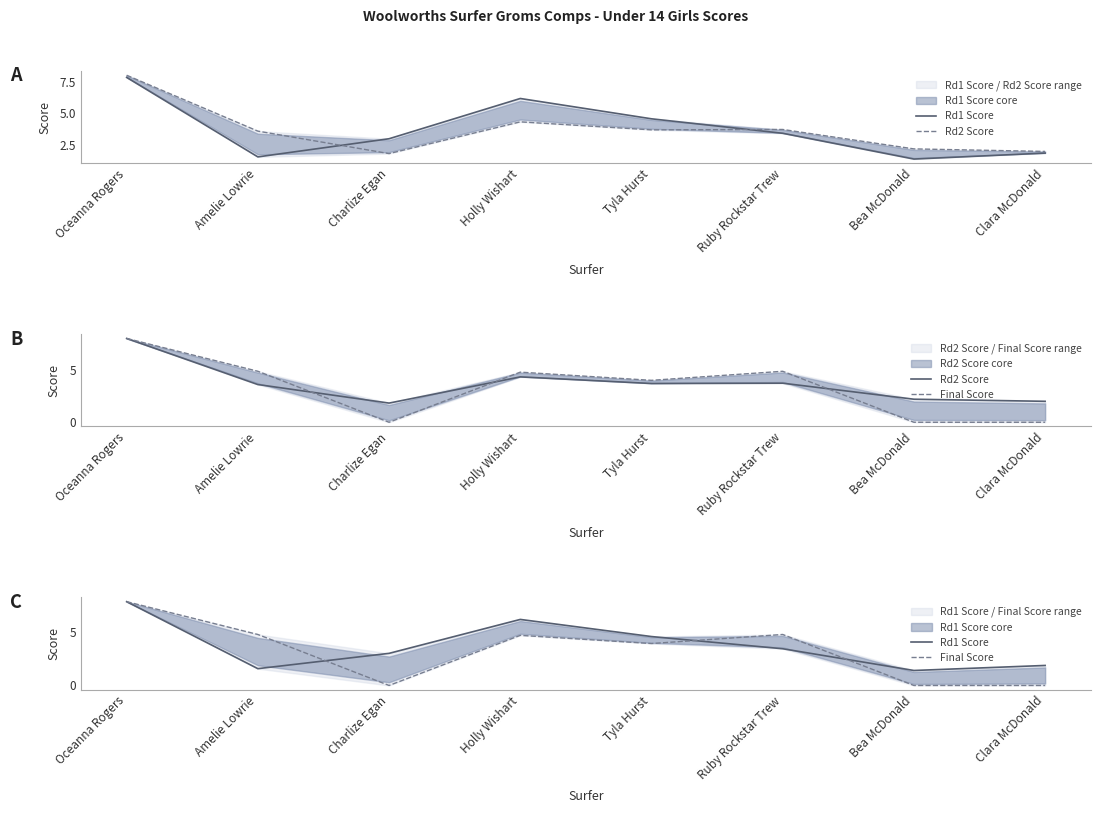

Is the value of Final Score at Oceanna Rogers greater than the value of Rd1 Score at Bea McDonald?

Yes